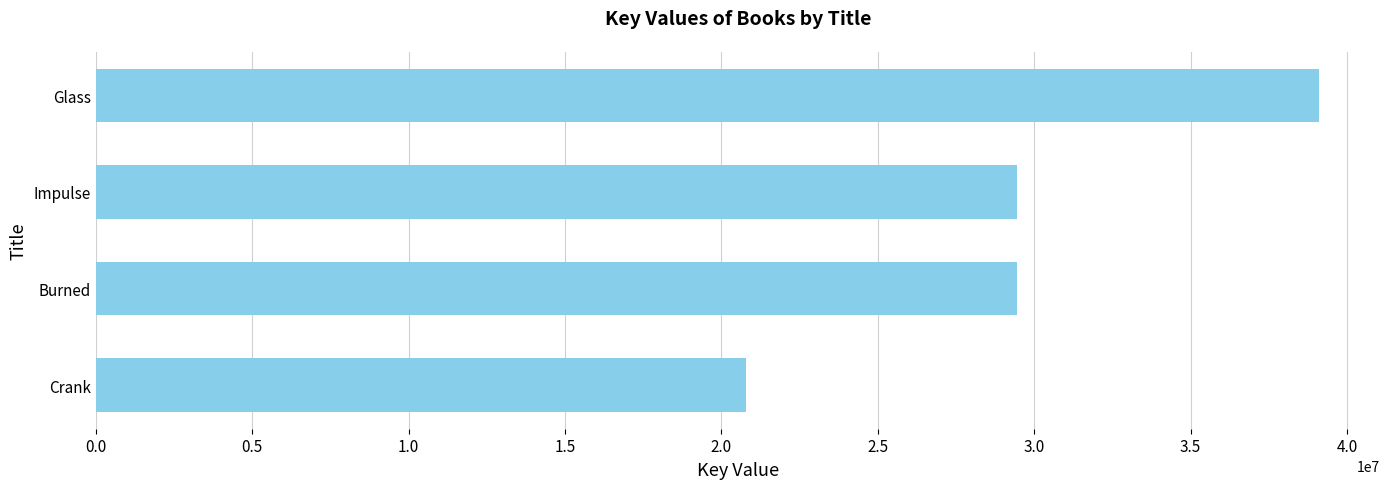

Which has a higher value, Burned or Glass?

Glass